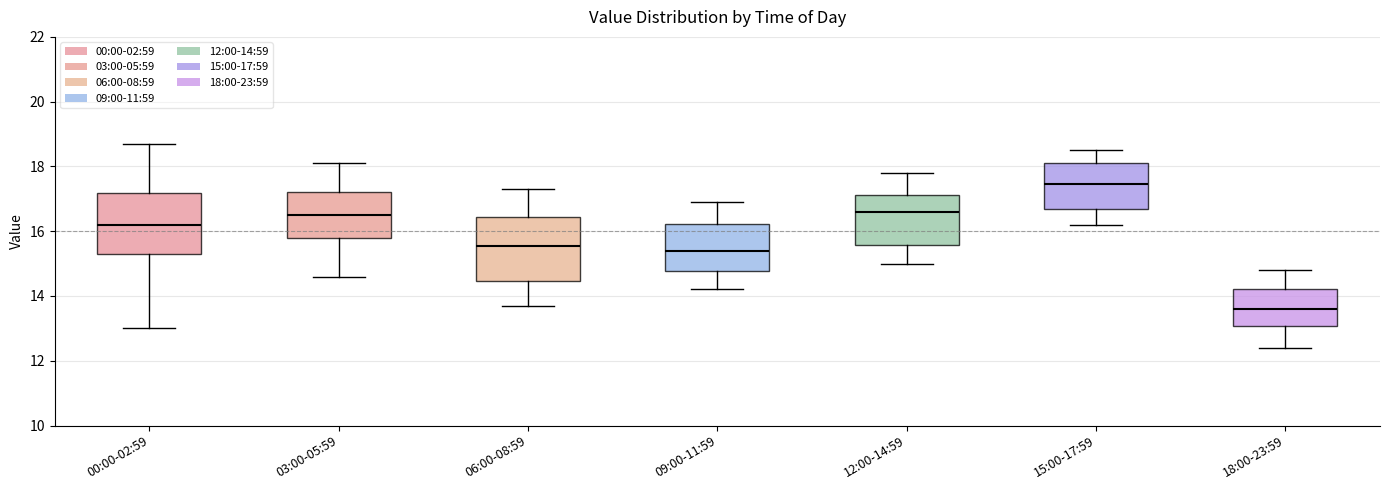

Reading left to right, transcribe this box plot: for each box, give where its median line is, the range the box spans, and where its two whiskers end, as read against the y-axis. The values are not printed on the chart, so give them approximately, as read against the axis.

00:00-02:59: median 16.2, box 15.4 to 17.2, whiskers 13.0 to 18.8
03:00-05:59: median 16.6, box 15.8 to 17.2, whiskers 14.6 to 18.2
06:00-08:59: median 15.6, box 14.4 to 16.4, whiskers 13.8 to 17.4
09:00-11:59: median 15.4, box 14.8 to 16.2, whiskers 14.2 to 17.0
12:00-14:59: median 16.6, box 15.6 to 17.2, whiskers 15.0 to 17.8
15:00-17:59: median 17.4, box 16.8 to 18.2, whiskers 16.2 to 18.6
18:00-23:59: median 13.6, box 13.0 to 14.2, whiskers 12.4 to 14.8